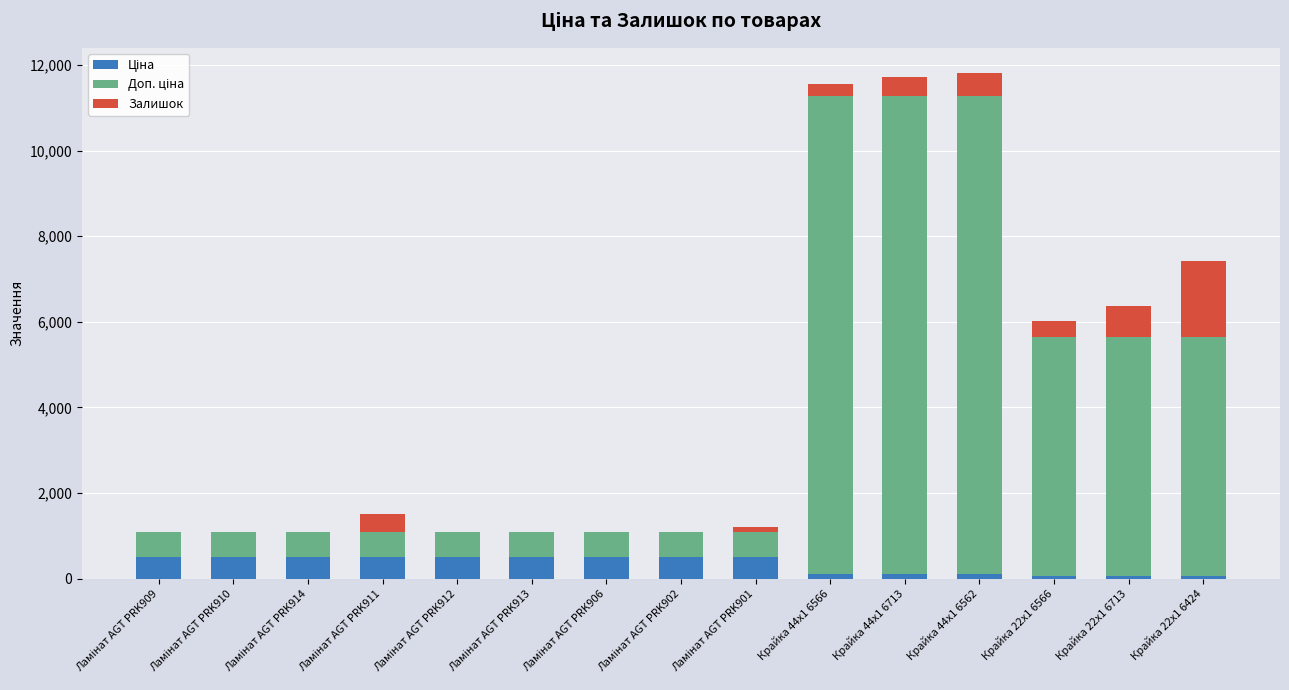

How many distinct data groups are displayed?

3